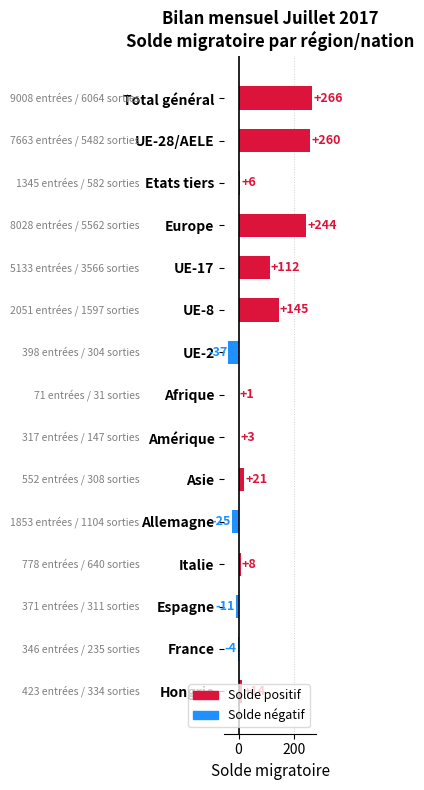

How many series are shown in this chart?

1